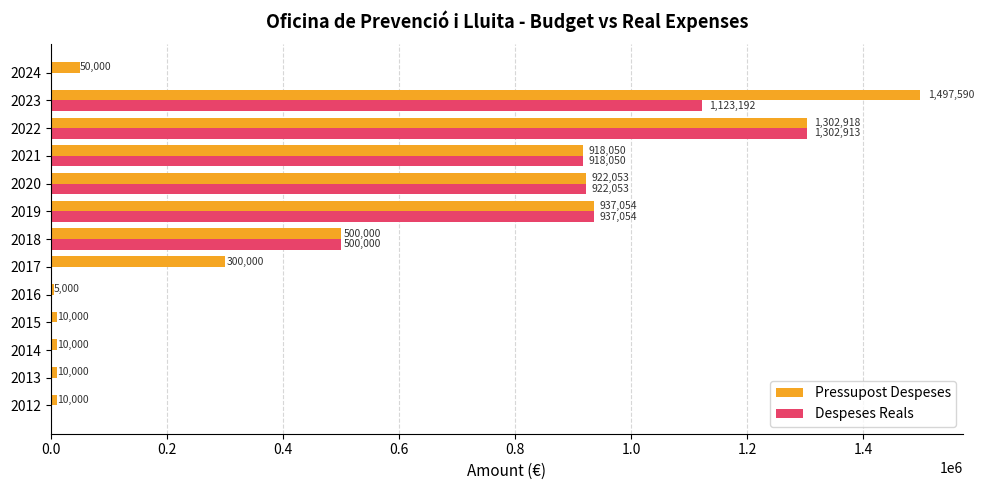

At which label is Pressupost Despeses closest to 751295?

2021